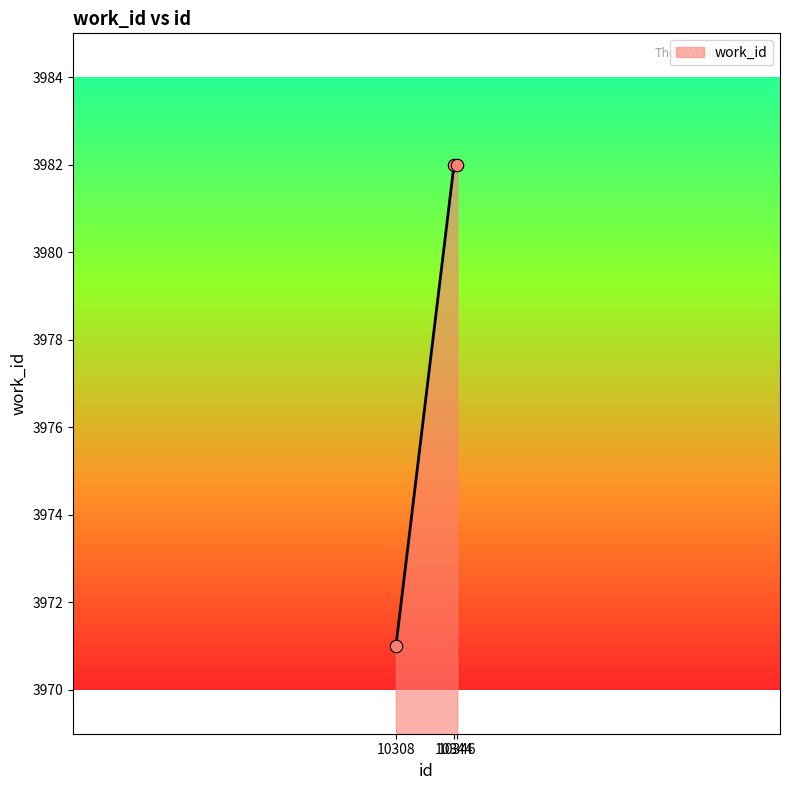

What is the change in value from 10308 to 10346?

+11